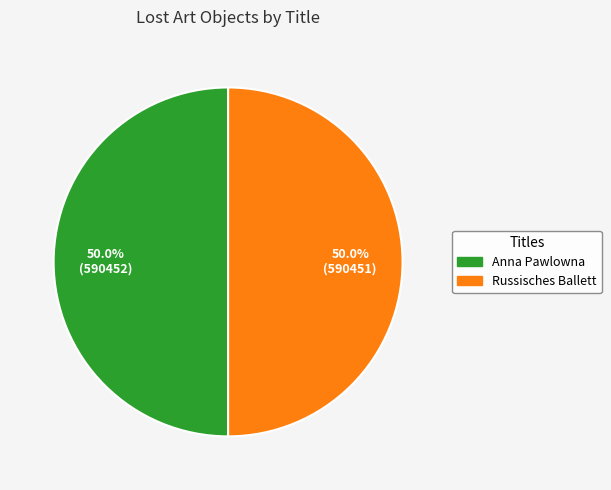

Approximately how many times larger is the value at Anna Pawlowna compared to Russisches Ballett?

1.0